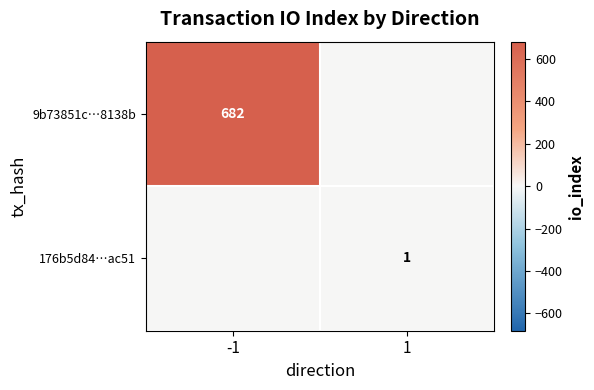

Is it true that 9b73851c…8138b equals 1167 at -1?

False